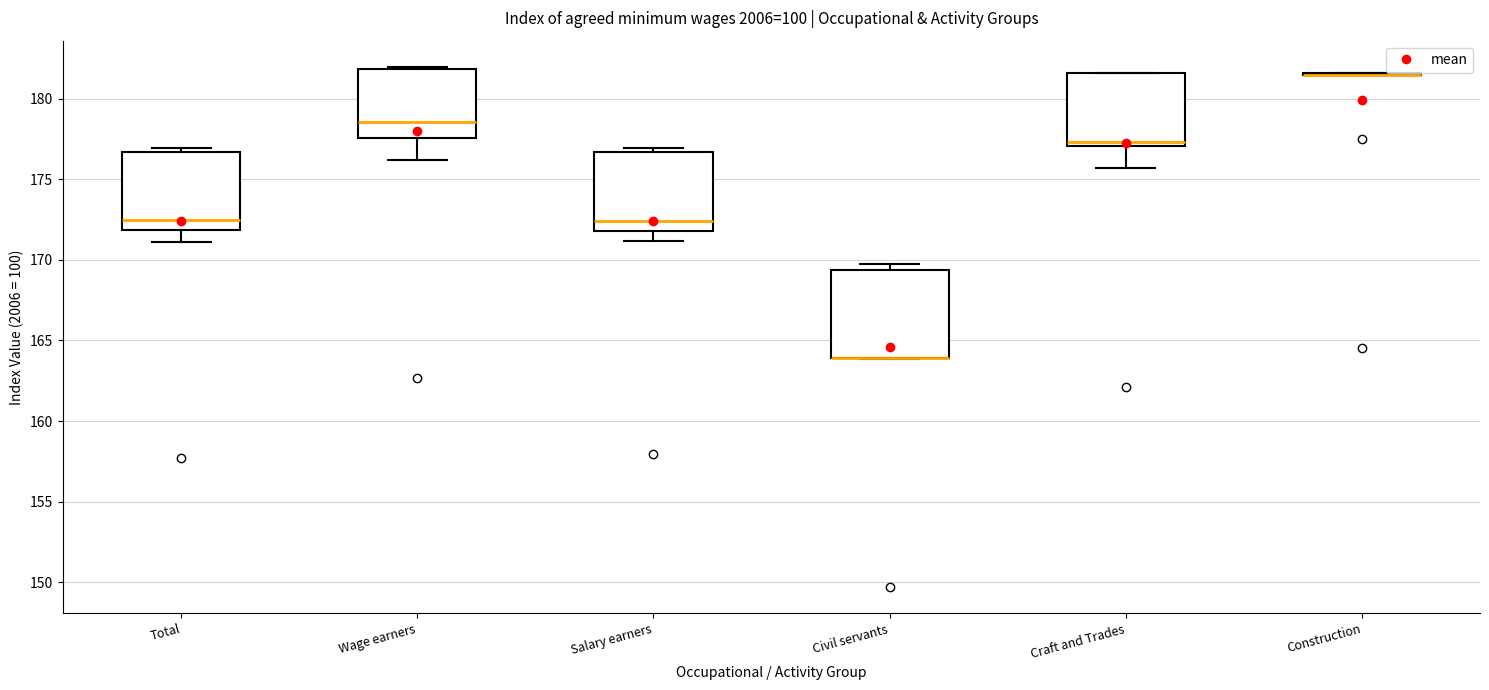

Comparing the boxes themselves (not the whiskers), which one is the tallest?

Civil servants